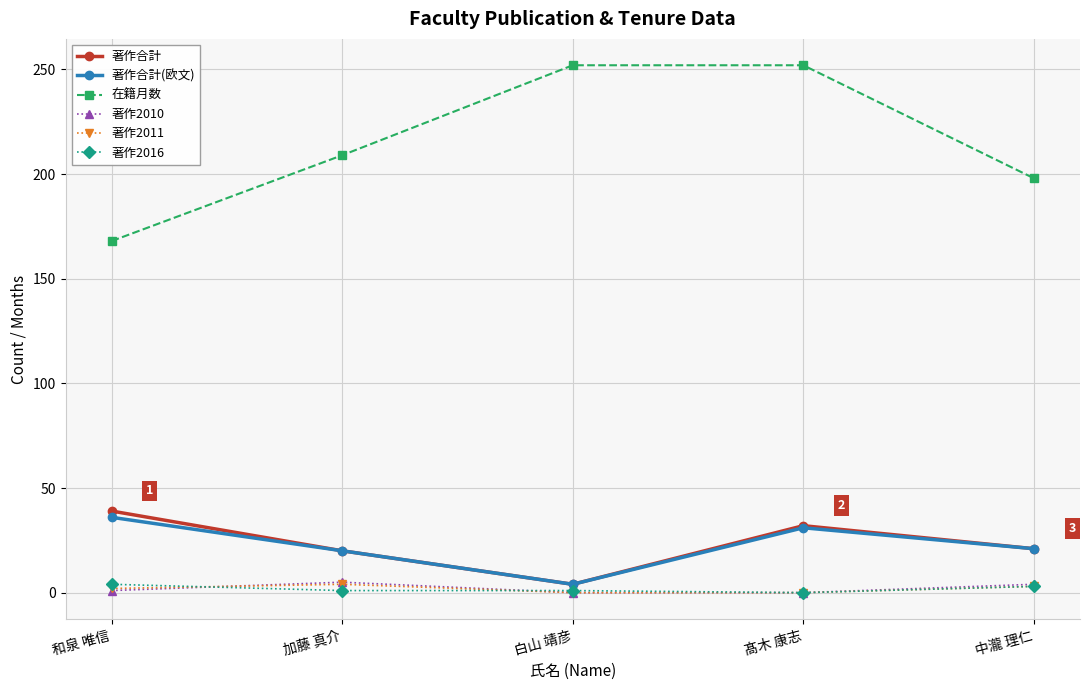

What position from the right is 髙木 康志?

2